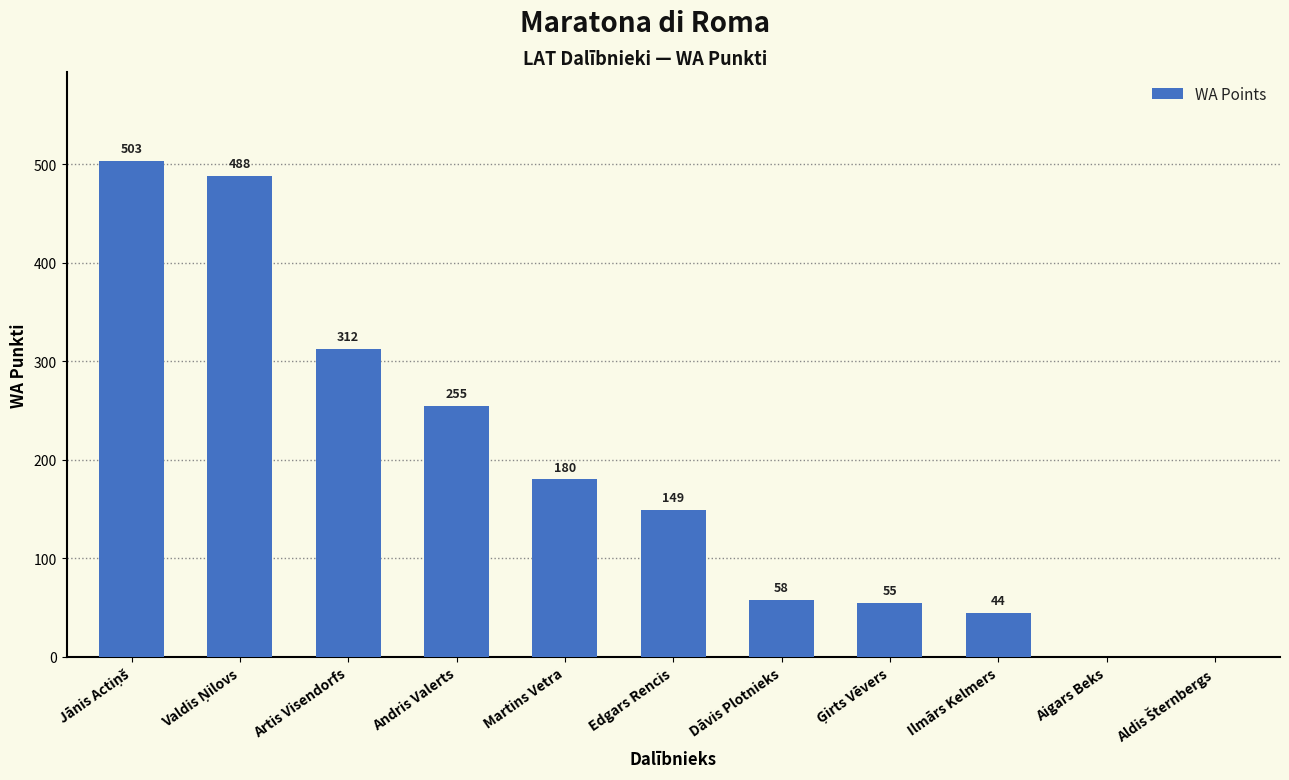

What is the change in value from Ilmārs Kelmers to Aigars Beks?

-44